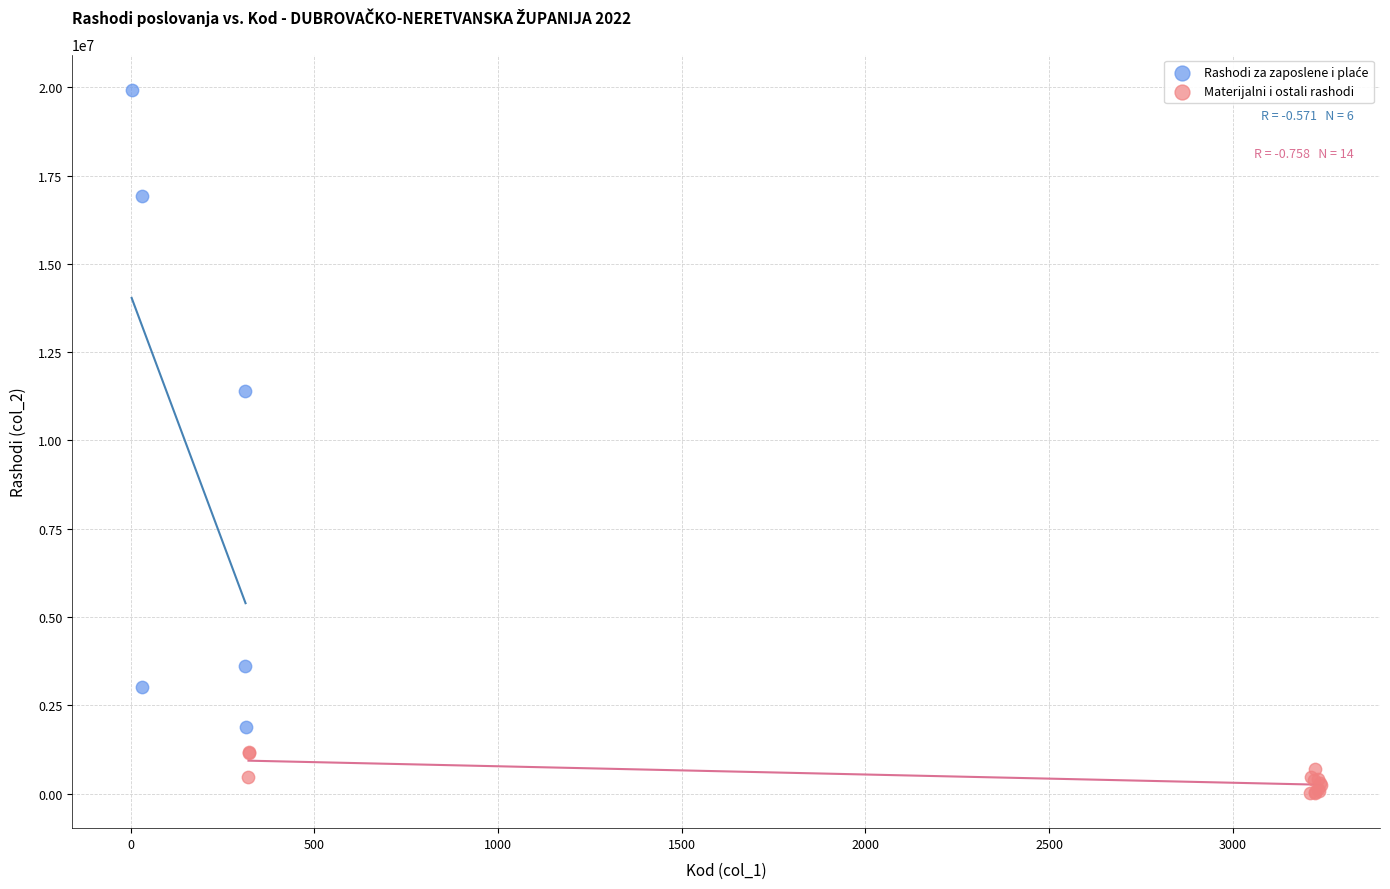

Which series contains the lowest Y value?

Materijalni i ostali rashodi